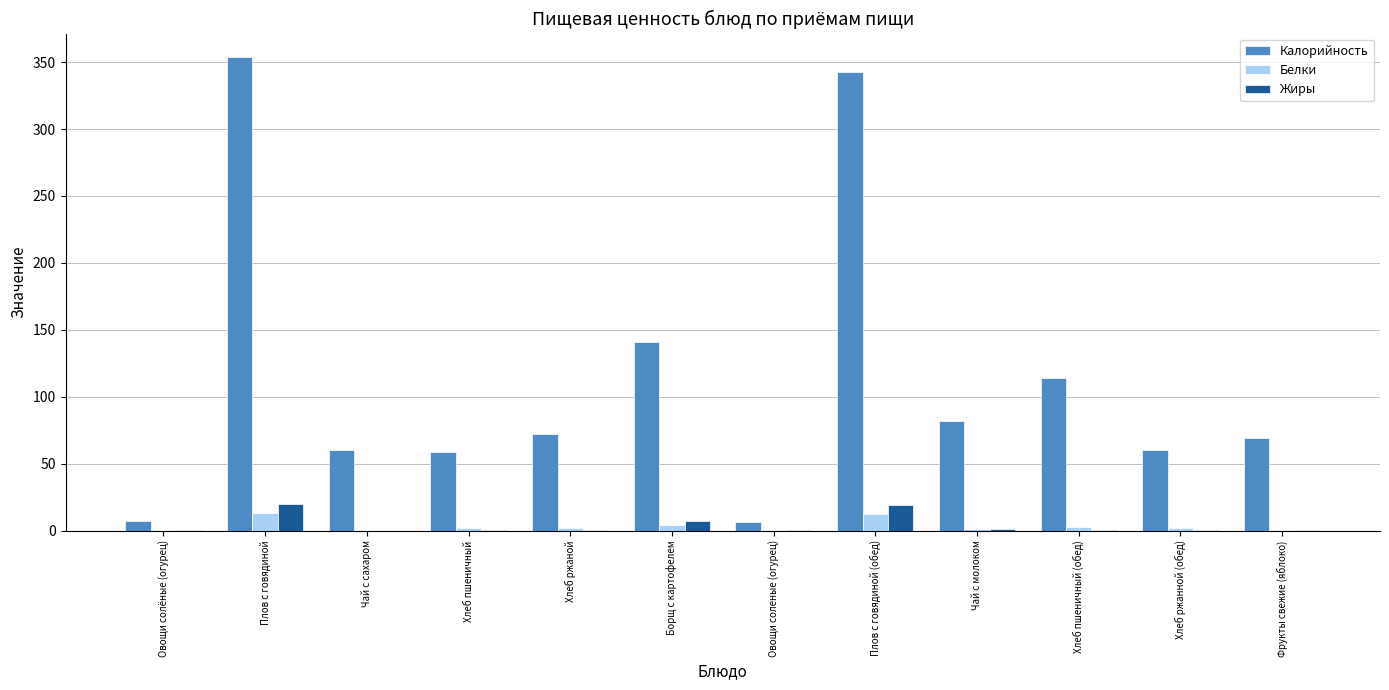

True or false: Жиры has a value of 18.9 at Плов с говядиной (обед).

True